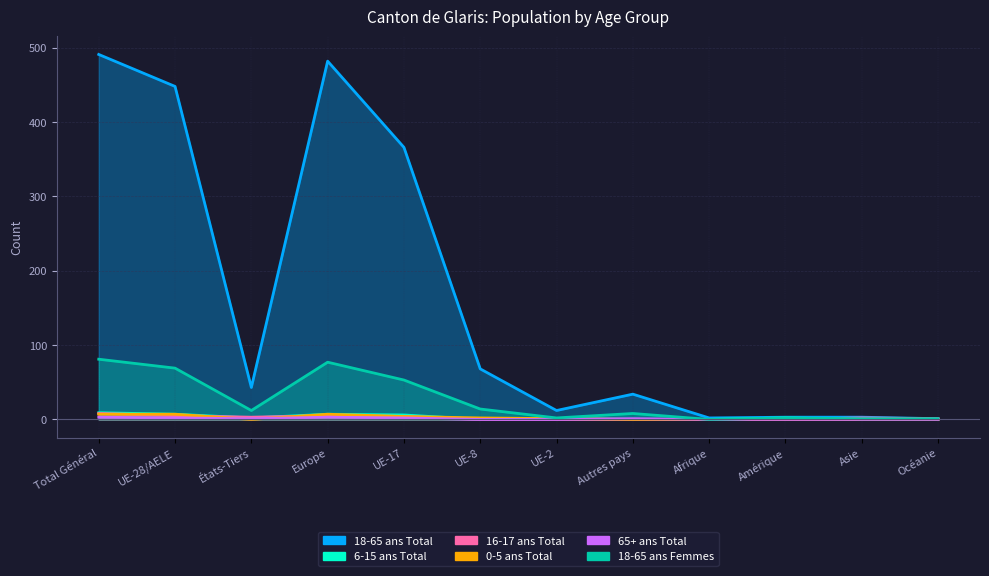

True or false: 0-5 ans Total and 18-65 ans Femmes intersect in this chart.

False